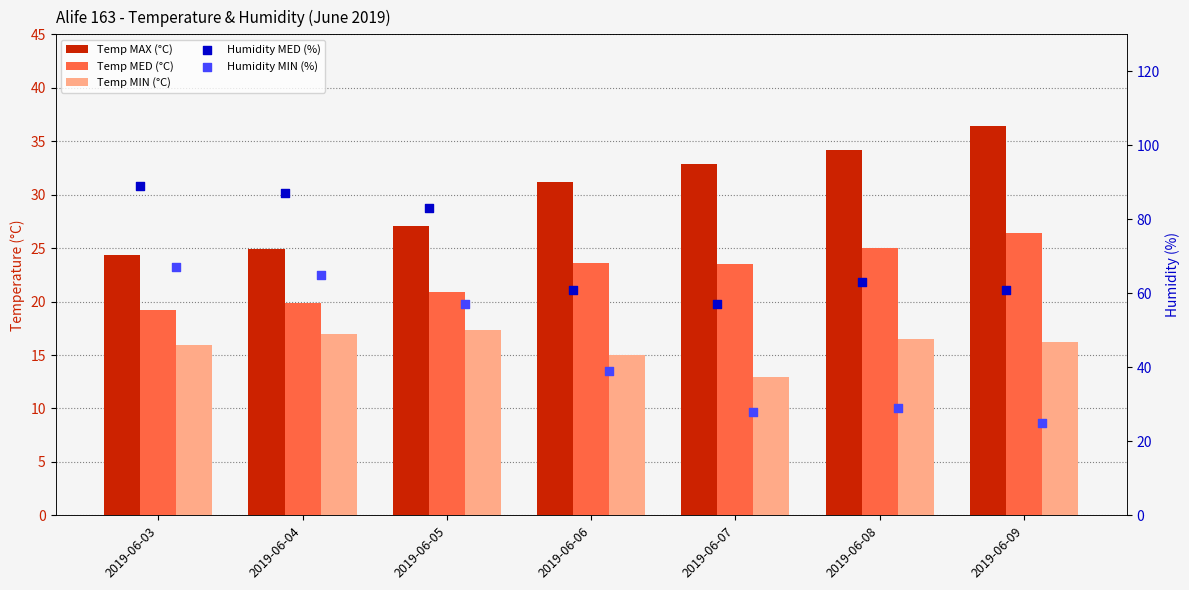

Which series contains the lowest Y value?

Temp MIN (°C)